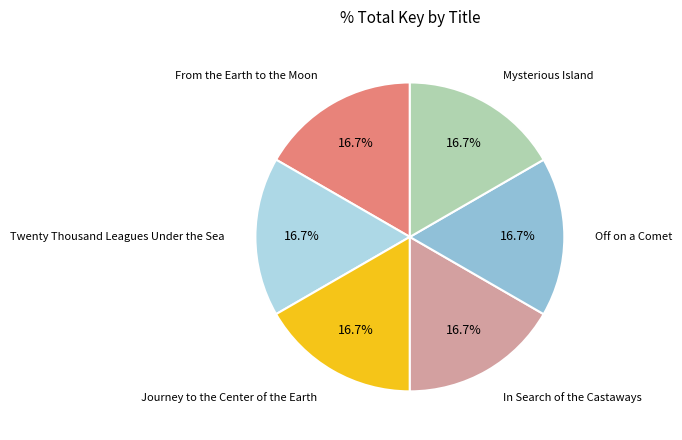

Is there a majority slice in this chart?

No